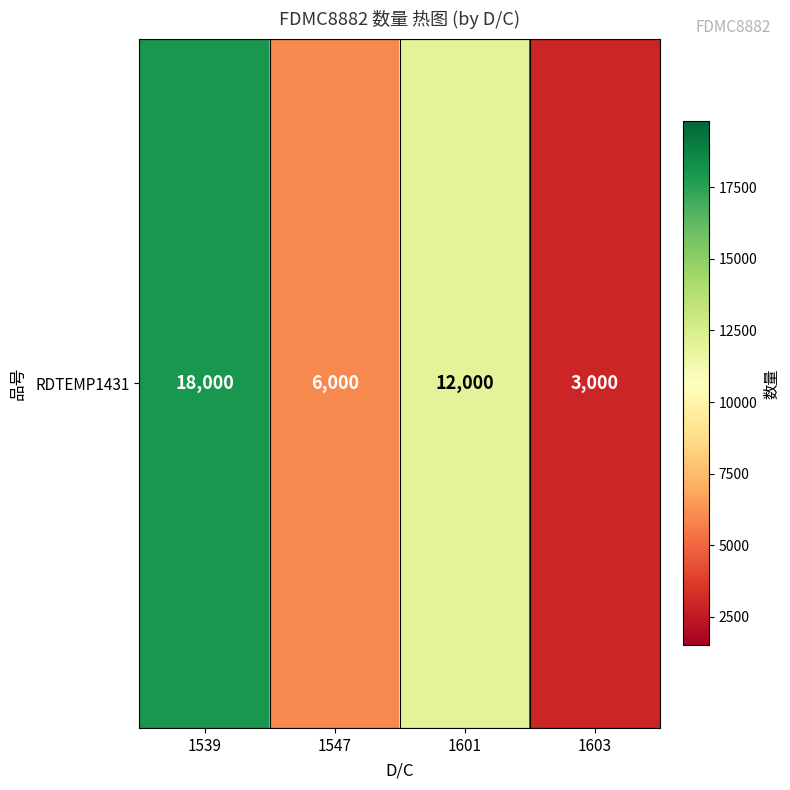

Is it true that the value at 1539 is 18000?

True